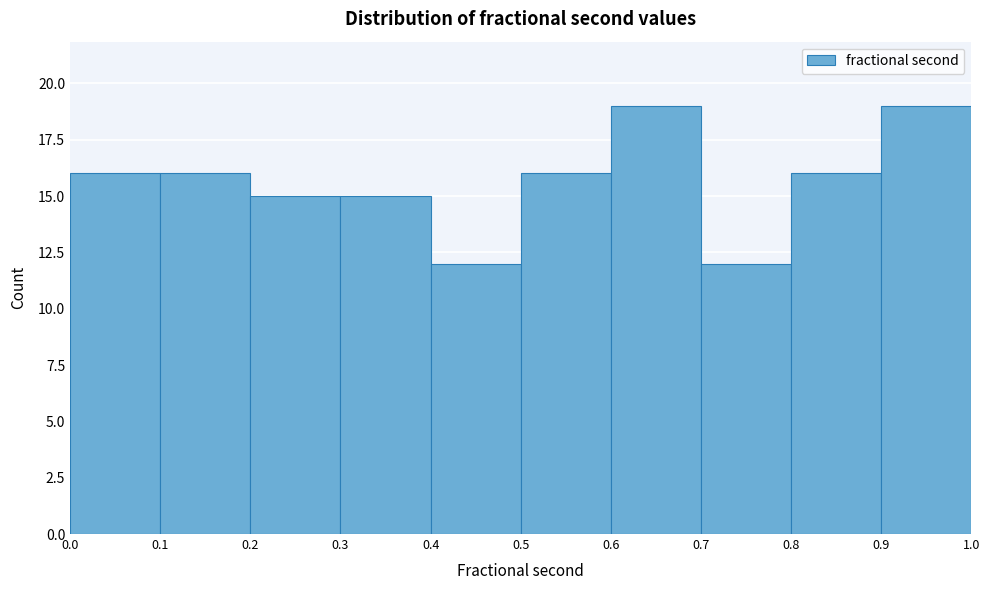

Reading left to right, list every bar in this chart as the range it spans on the x-axis followed by its height. The values are not printed on the chart, so give them approximately, as read against the axis.

0.0 to 0.1: 16
0.1 to 0.2: 16
0.2 to 0.3: 15
0.3 to 0.4: 15
0.4 to 0.5: 12
0.5 to 0.6: 16
0.6 to 0.7: 19
0.7 to 0.8: 12
0.8 to 0.9: 16
0.9 to 1.0: 19